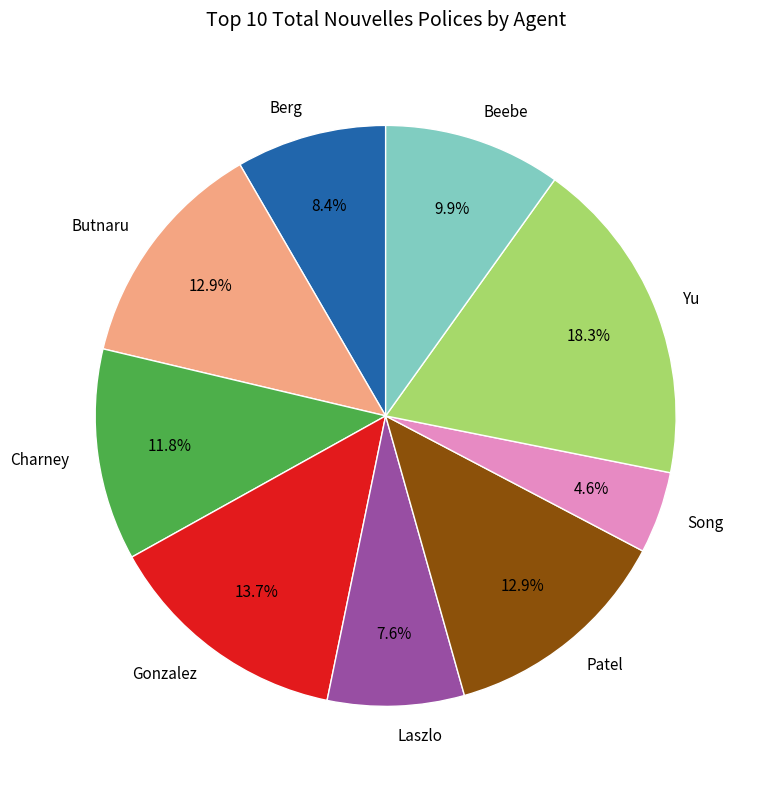

Is there any slice that represents more than half of the pie?

No